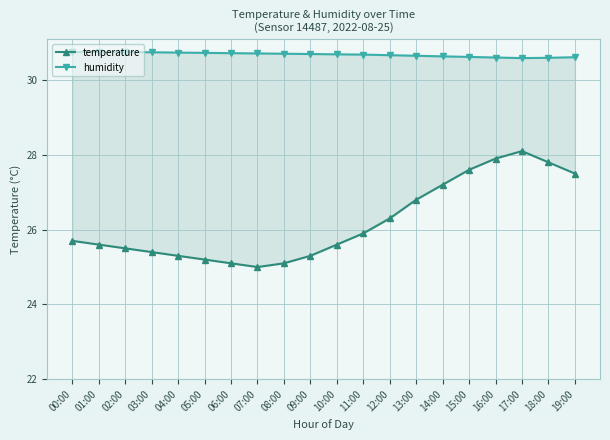

Reading left to right, transcribe all the data shown in this chart.

temperature: 25.7	25.6	25.5	25.4	25.3	25.2	25.1	25.0	25.1	25.3	25.6	25.9	26.3	26.8	27.2	27.6	27.9	28.1	27.8	27.5
humidity: 30.8	30.8	30.8	30.7	30.7	30.7	30.7	30.7	30.7	30.7	30.7	30.7	30.7	30.6	30.6	30.6	30.6	30.6	30.6	30.6